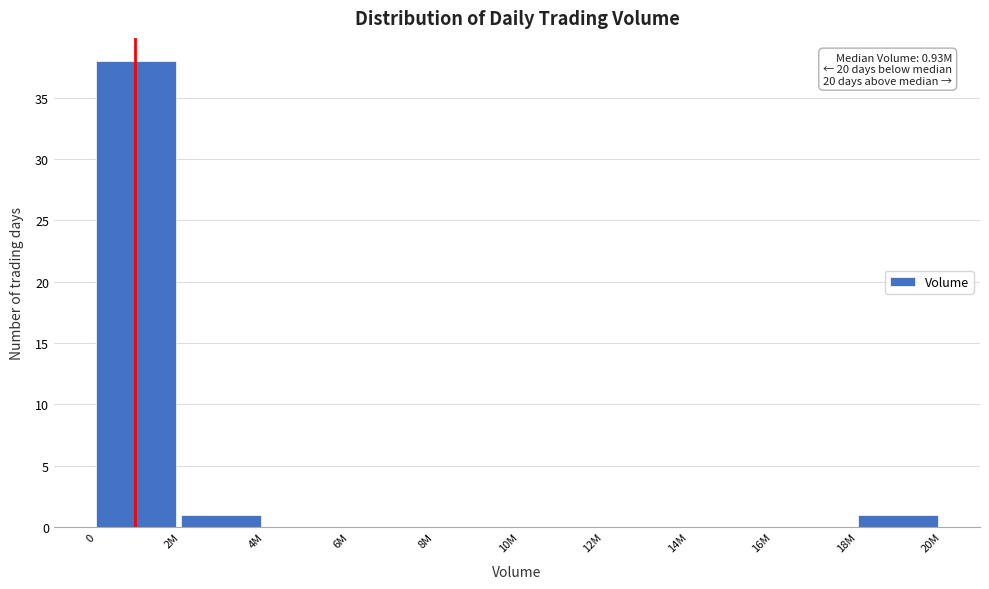

Reading left to right, what are all the values shown in this chart?

0=38	2M=1	4M=0	6M=0	8M=0	10M=0	12M=0	14M=0	16M=0	18M=1